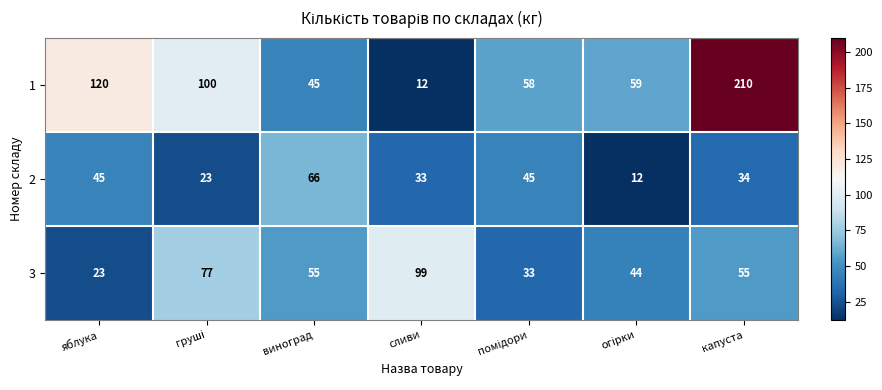

What is the difference between the maximum and second lowest values in the 3 series?

66